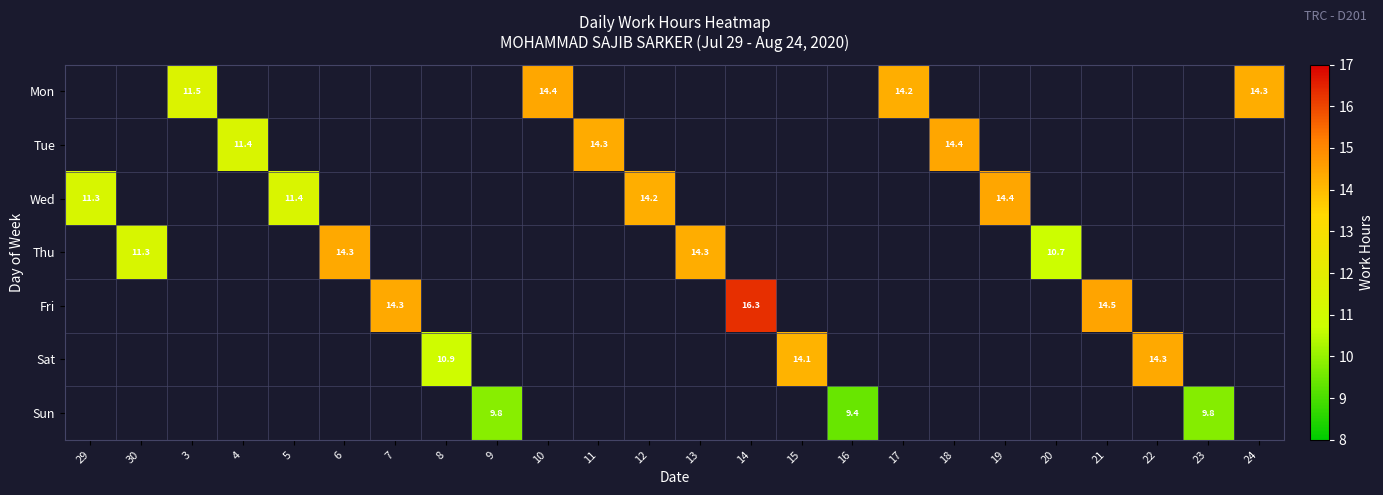

What is the minimum value shown in the chart?

9.4